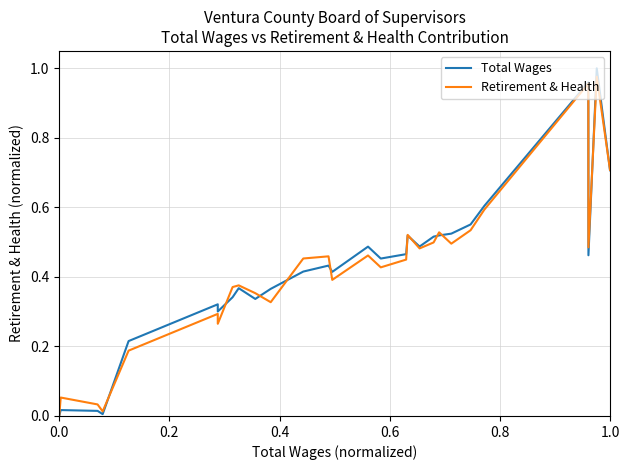

What is the sum of all Retirement & Health values?

12.4